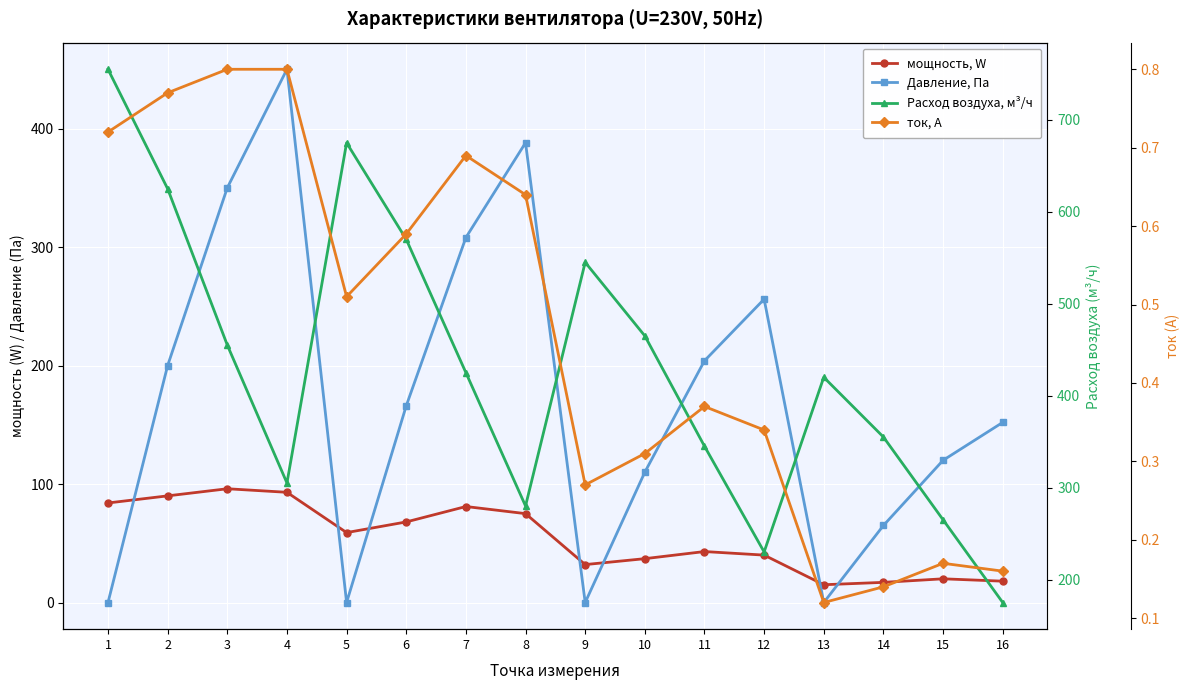

What is the average value of the Давление, Па series?

173.1